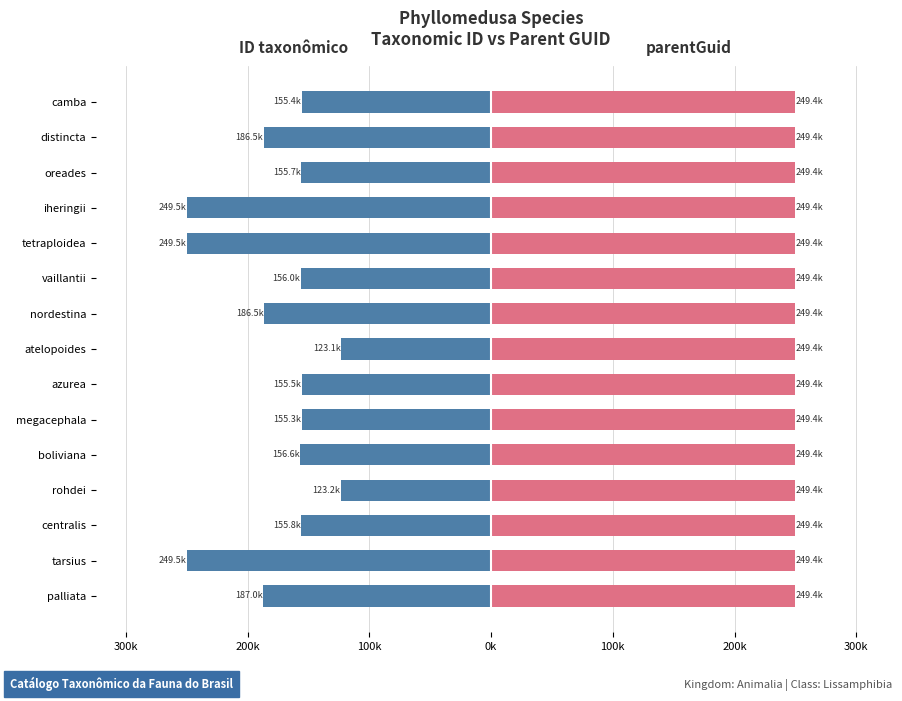

How many bars are there in total?

30